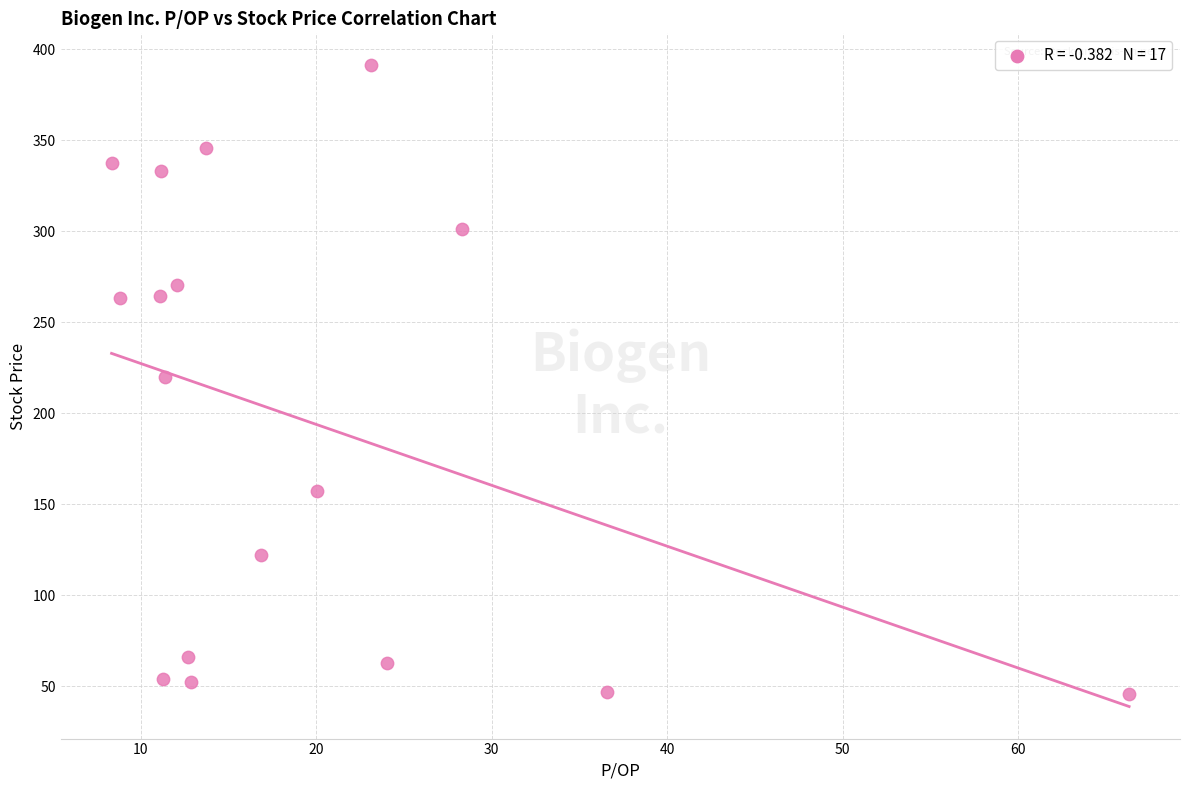

What is the range of Y values (max minus min)?

345.6